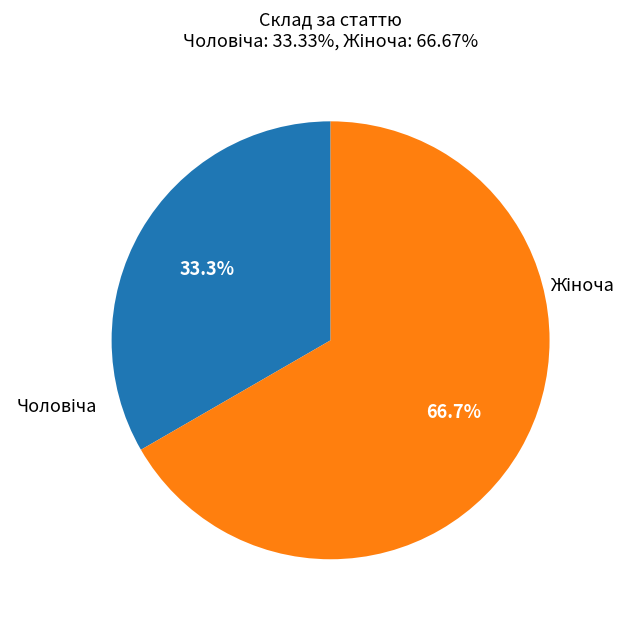

Does any single category account for the majority?

Yes